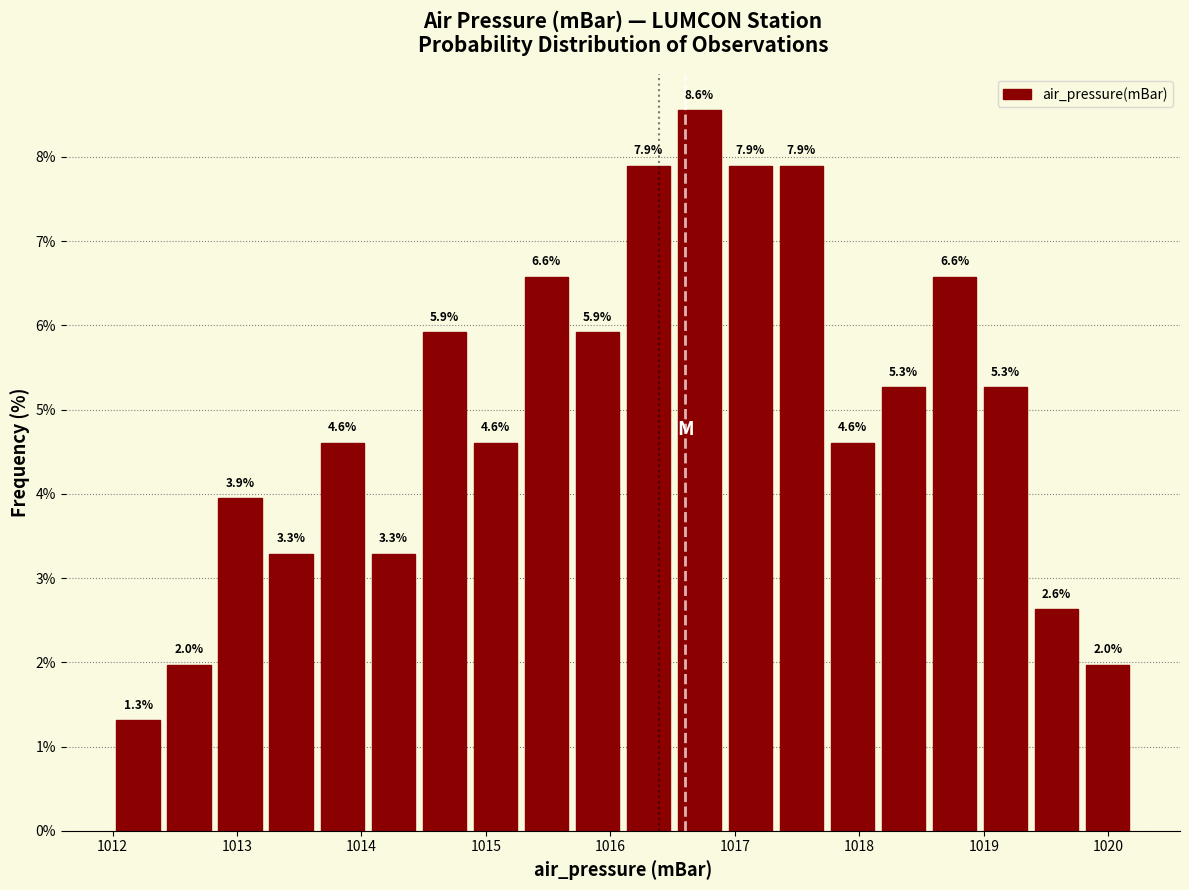

Which range on the x-axis has the tallest bar?

1016.51 to 1016.92